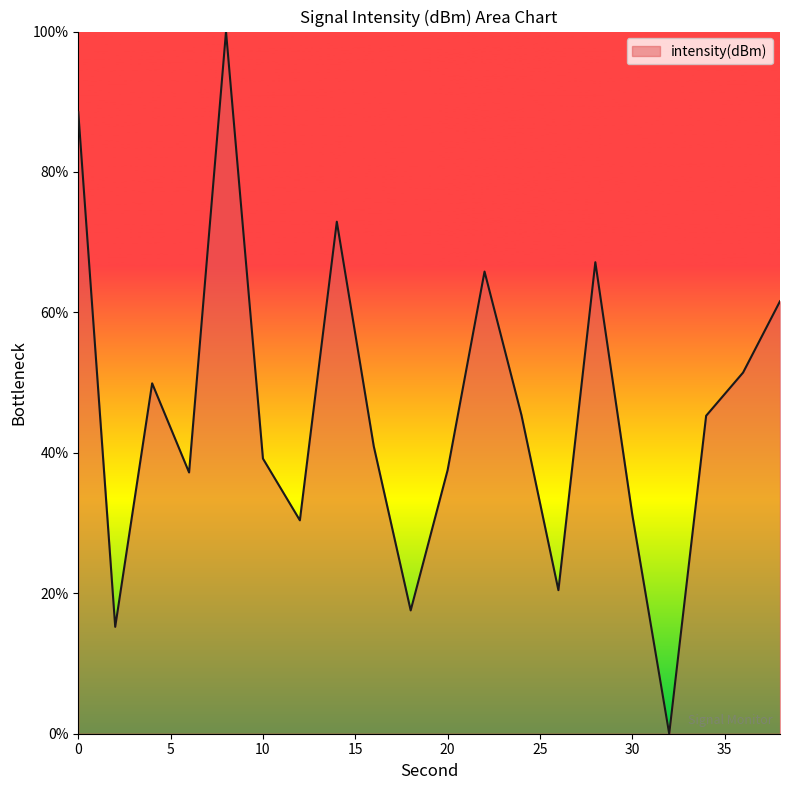

What is the maximum value shown in the chart?

100.0